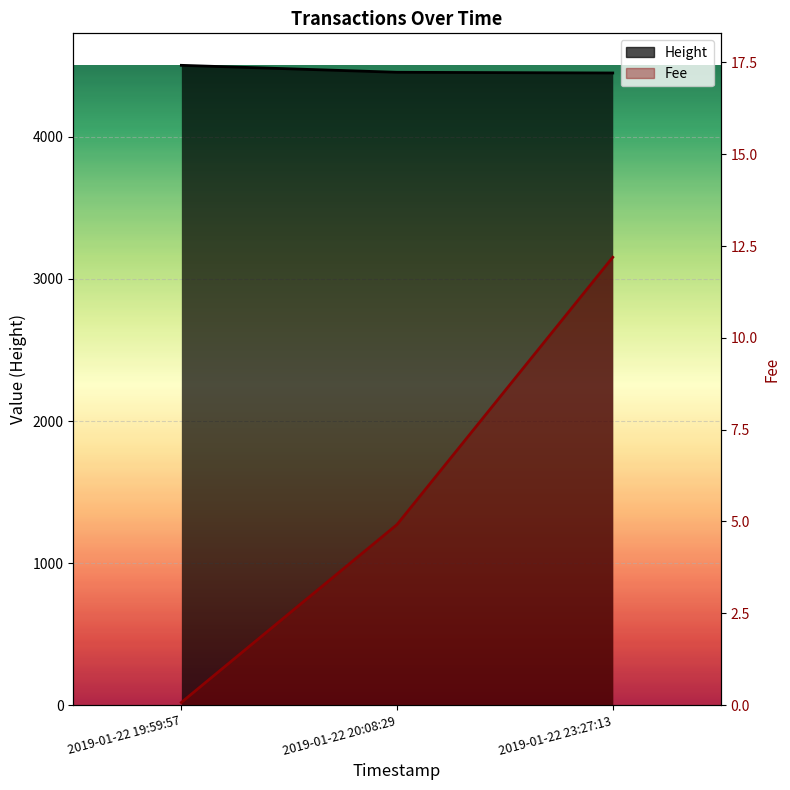

Reading right to left, transcribe all the data shown in this chart.

Height: 2019-01-22 23:27:13=4450.0	2019-01-22 20:08:29=4455.0	2019-01-22 19:59:57=4504.0
Fee: 2019-01-22 23:27:13=12.2	2019-01-22 20:08:29=4.9	2019-01-22 19:59:57=0.1